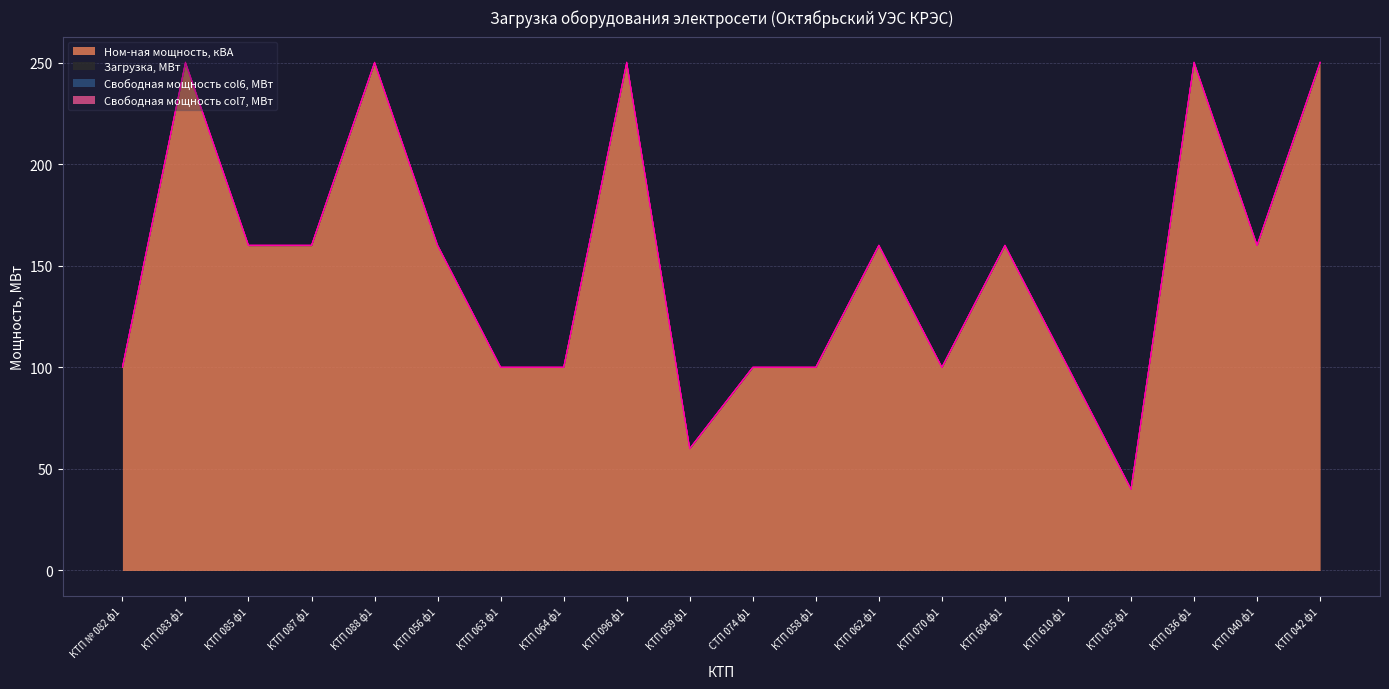

List the labels in order of Ном-ная мощность, кВА value, smallest first.

КТП 035 ф1, КТП 059 ф1, КТП № 082 ф1, КТП 063 ф1, КТП 064 ф1, СТП 074 ф1, КТП 058 ф1, КТП 070 ф1, КТП 610 ф1, КТП 085 ф1, КТП 087 ф1, КТП 056 ф1, КТП 062 ф1, КТП 604 ф1, КТП 040 ф1, КТП 083 ф1, КТП 088 ф1, КТП 096 ф1, КТП 036 ф1, КТП 042 ф1